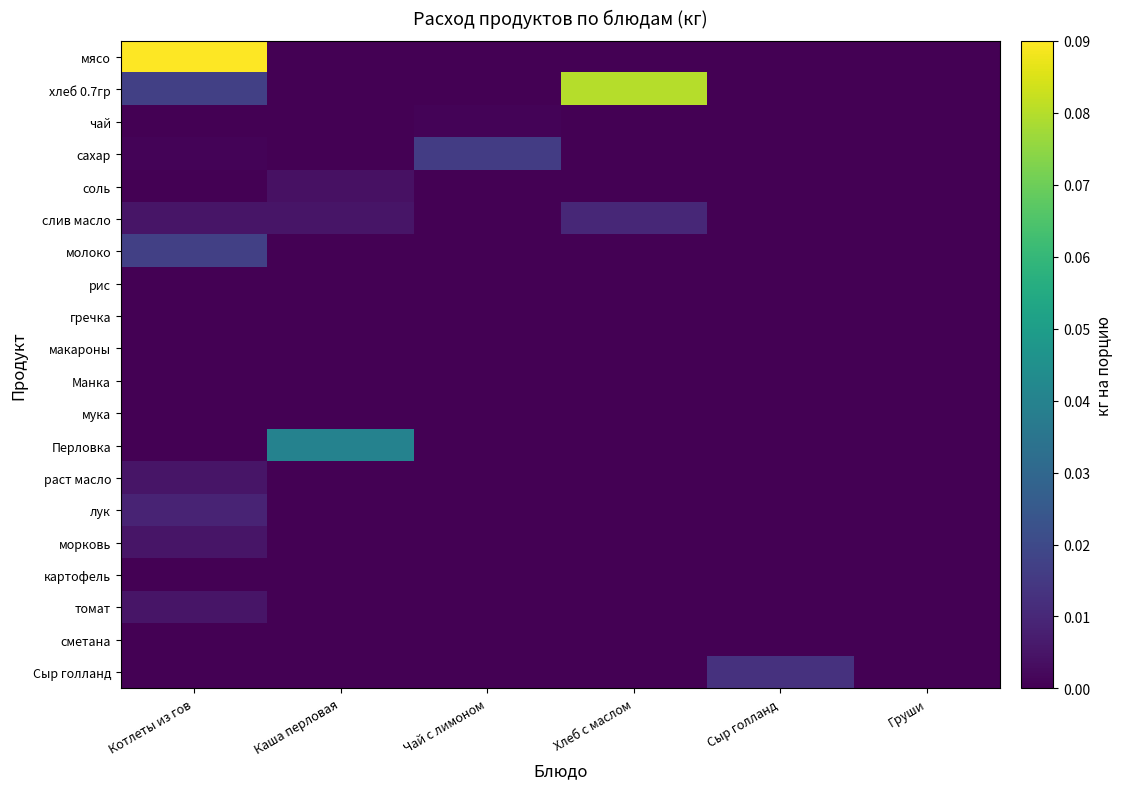

Which series has the largest total across all categories?

хлеб 0.7гр